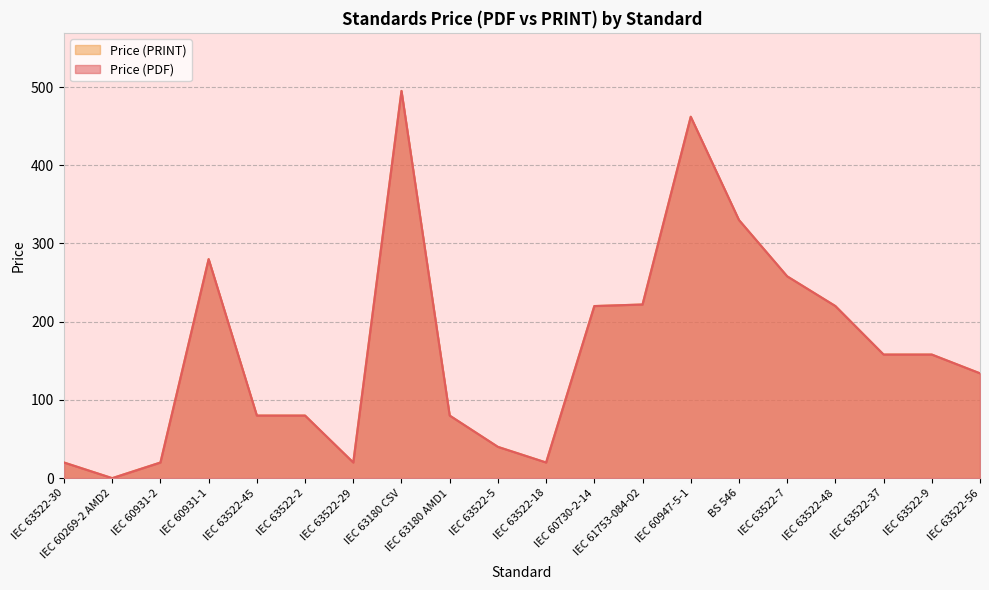

At which label does Price (PRINT) first exceed 158?

IEC 60931-1